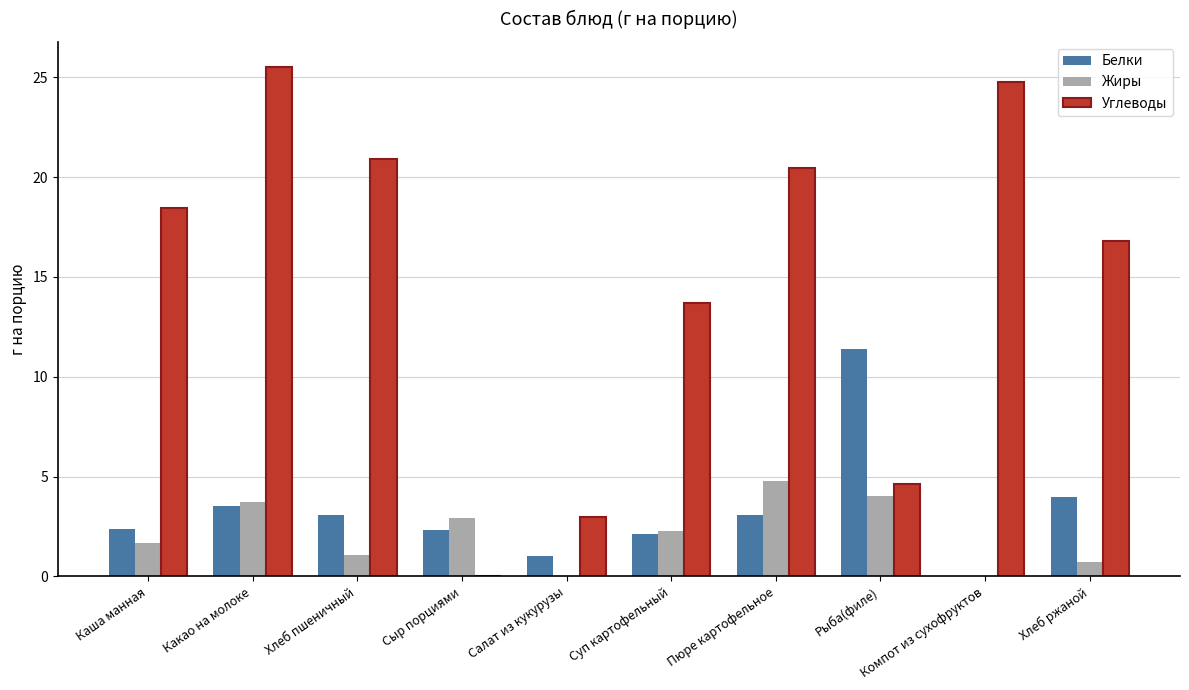

Between Какао на молоке and Суп картофельный, which series saw the biggest shift?

Углеводы